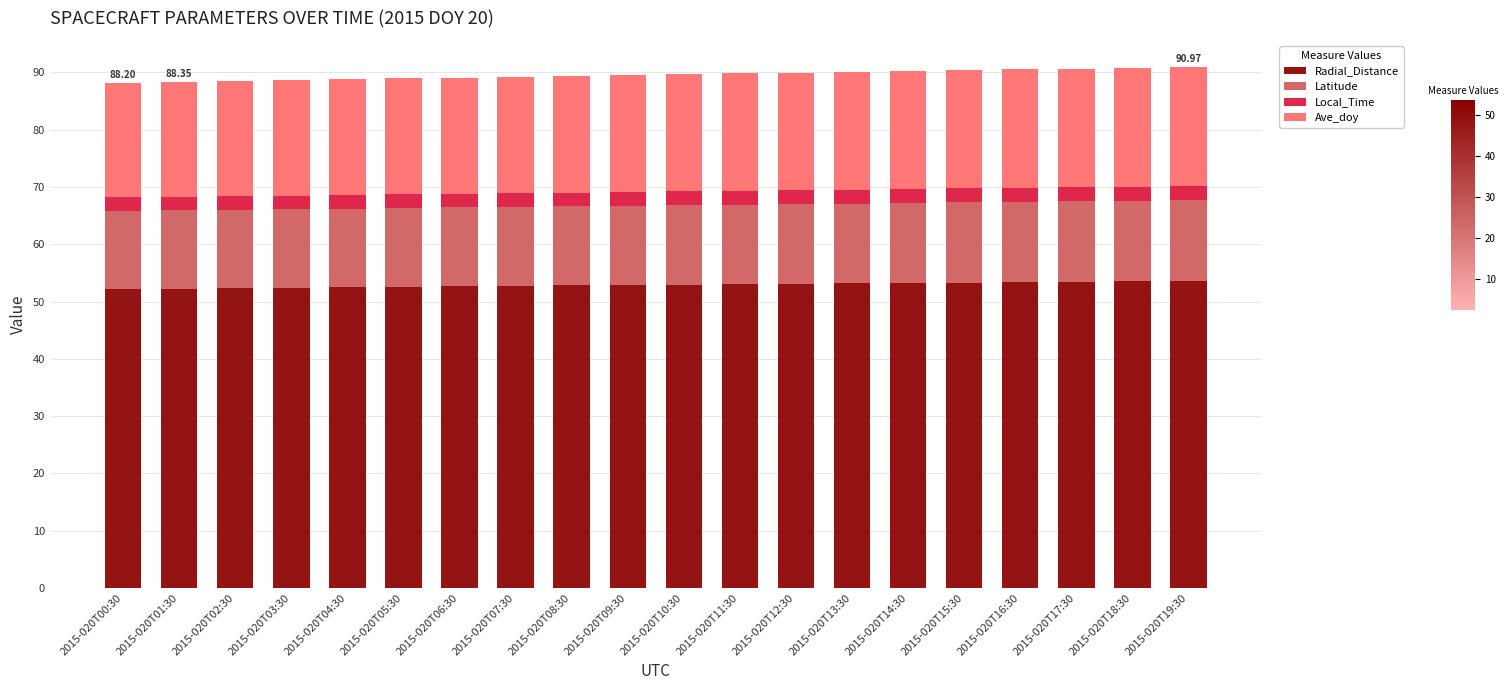

True or false: Radial_Distance has a value of 52.4 at 2015-020T02:30.

True